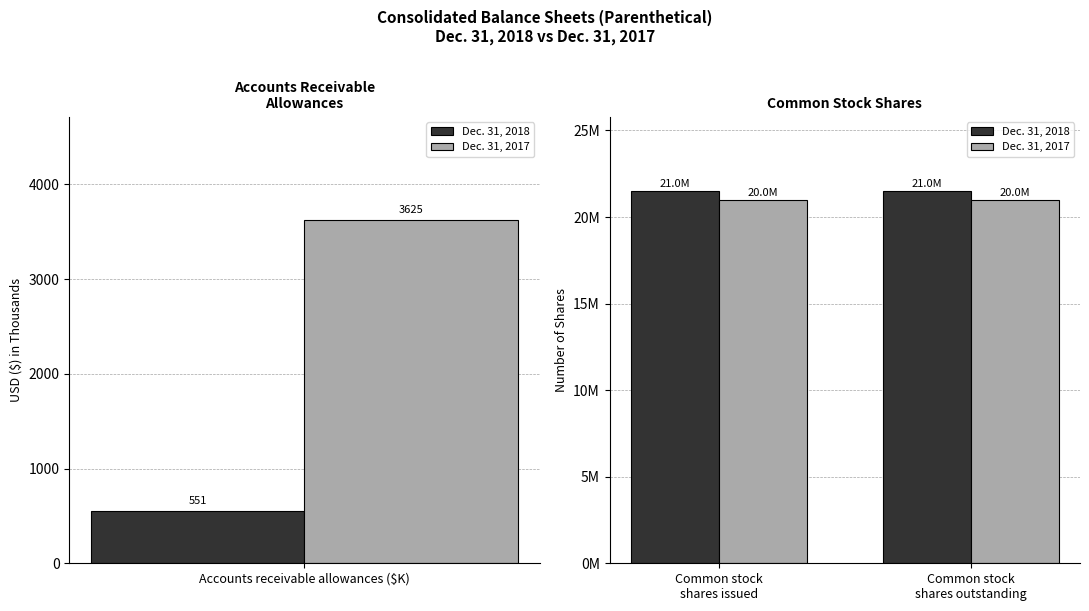

What is the sum of the Dec. 31, 2017 values at Common stock shares outstanding and Common stock shares issued?

41946000